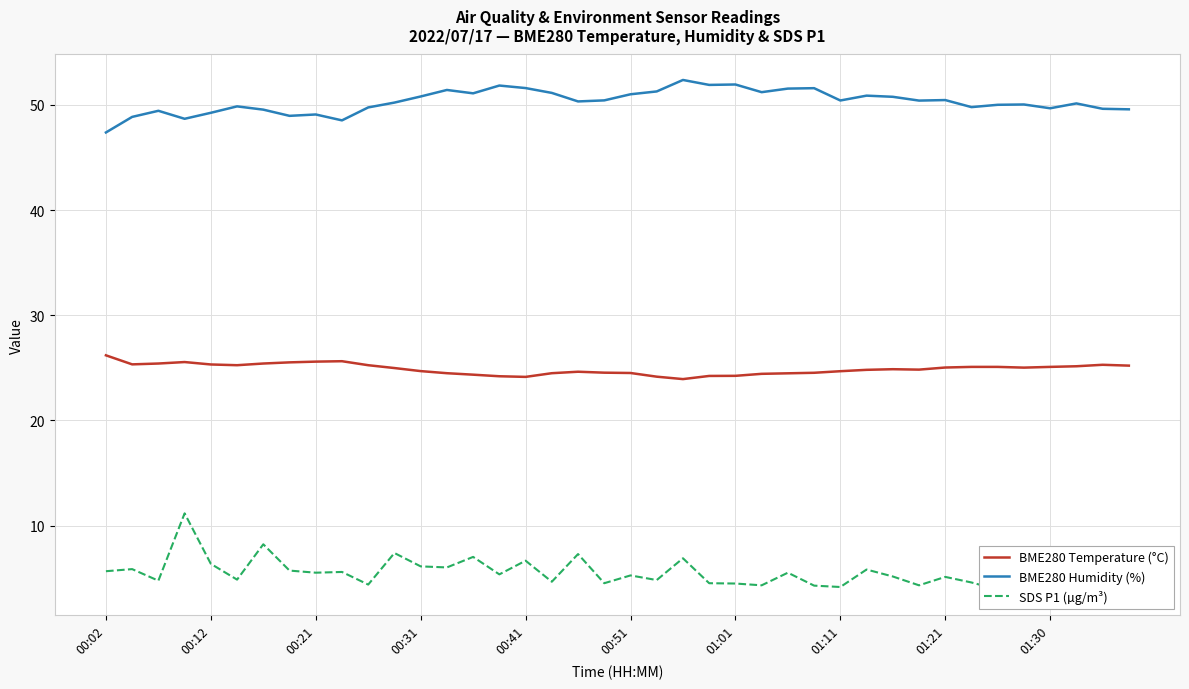

Does the chart display data point markers on the line(s)?

No